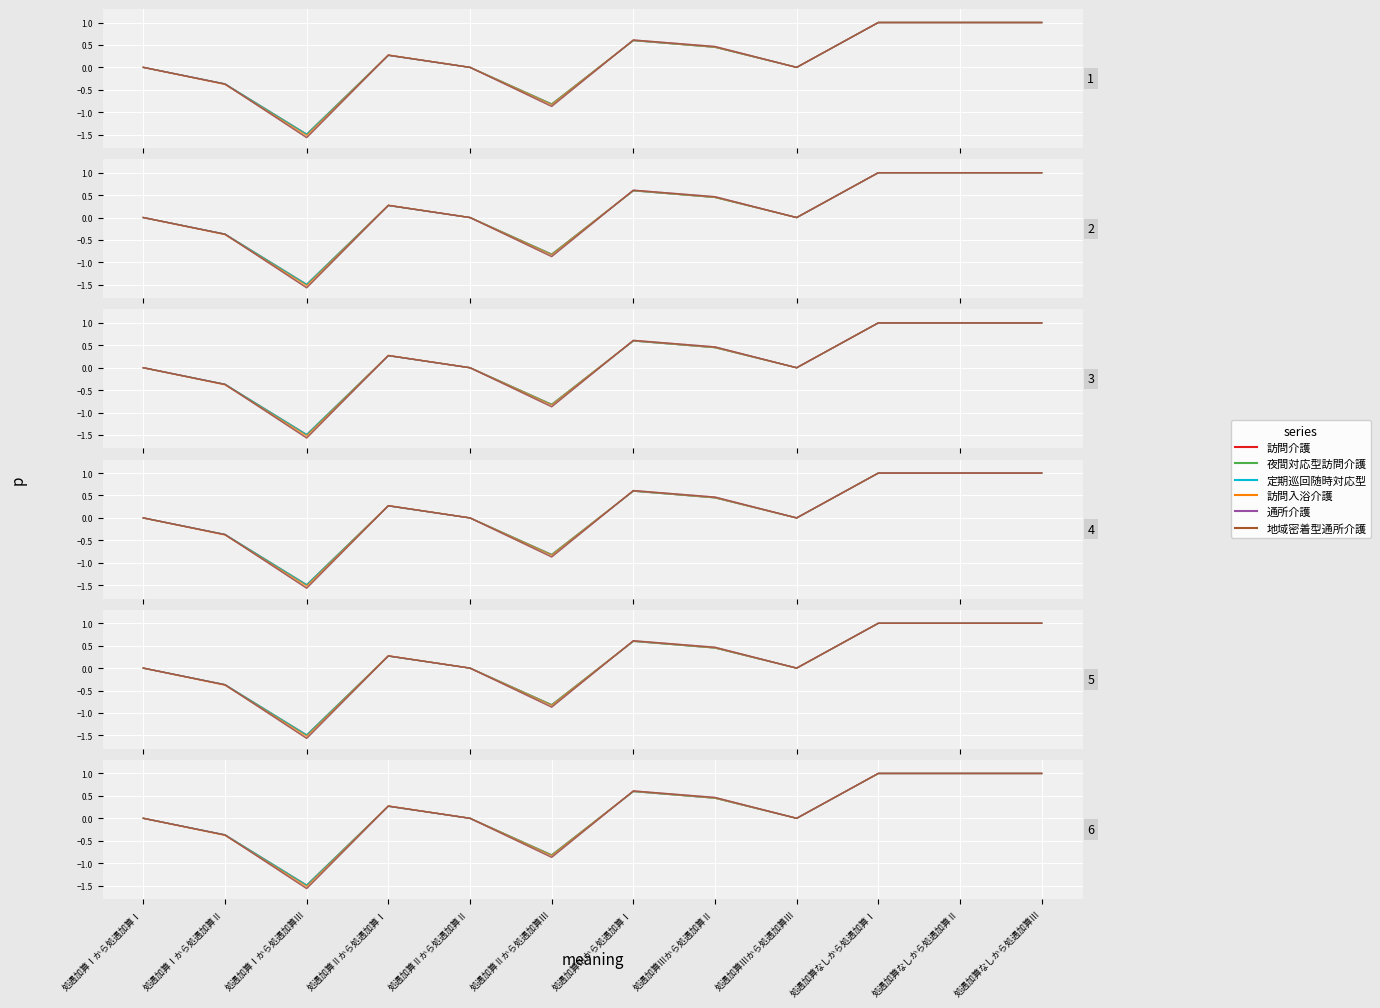

How many negative values does the 訪問介護 series have?

3